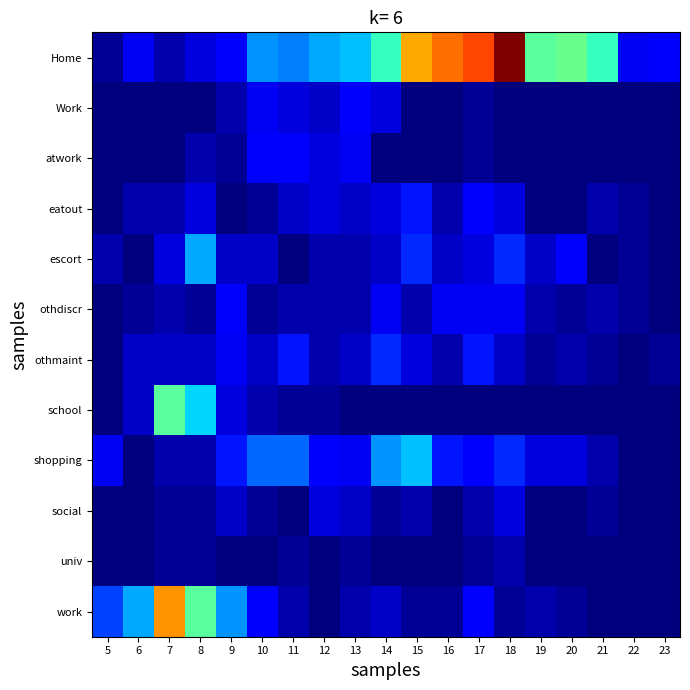

Rank the series at 12 from highest to lowest value.

Home, shopping, atwork, eatout, social, Work, escort, othdiscr, othmaint, school, univ, work